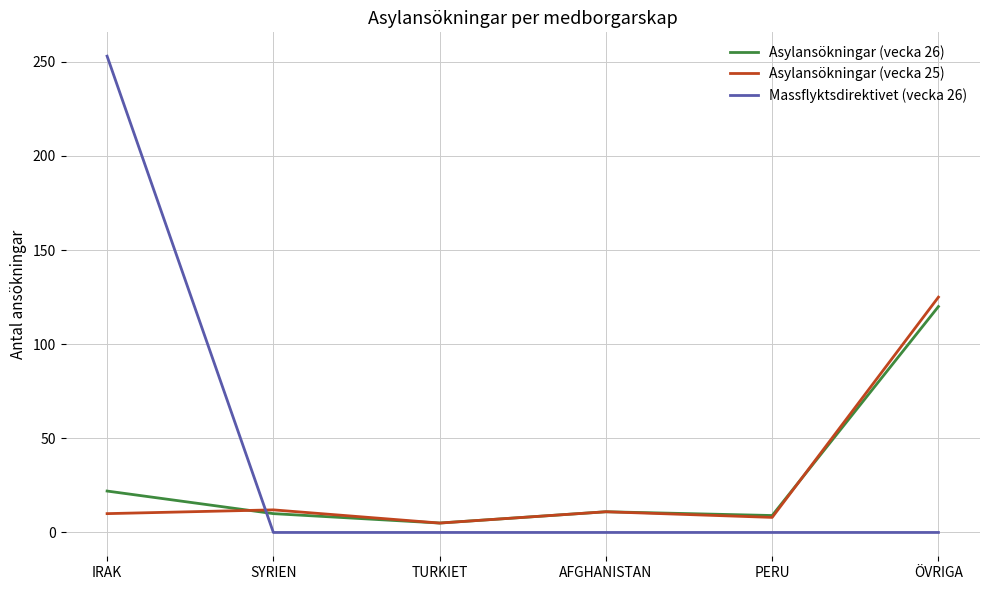

In Asylansökningar (vecka 25), how many points are lower than both neighbors (excluding endpoints)?

2